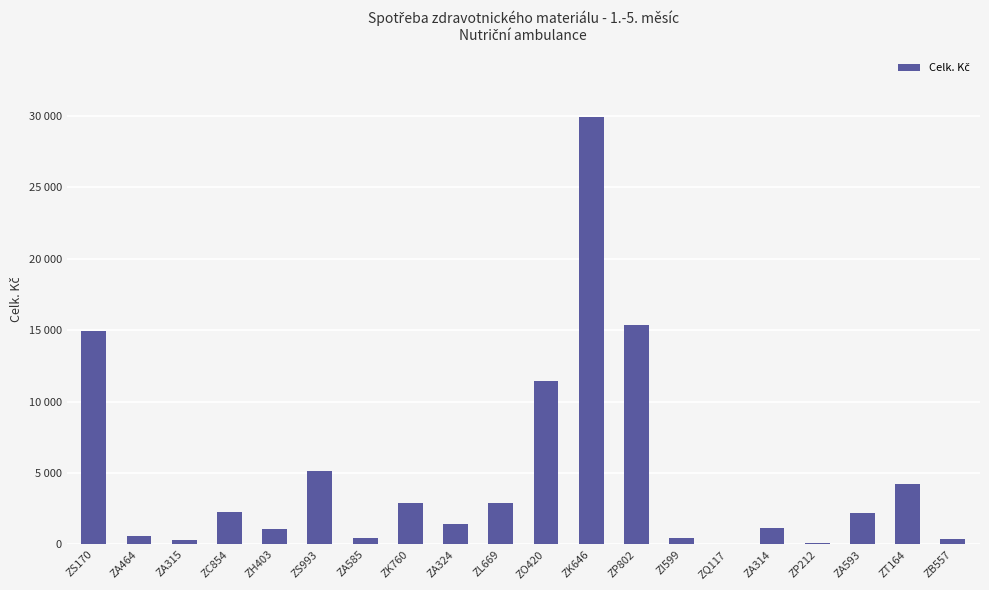

List the labels in order of value, smallest first.

ZQ117, ZP212, ZA315, ZB557, ZA585, ZI599, ZA464, ZH403, ZA314, ZA324, ZA593, ZC854, ZK760, ZL669, ZT164, ZS993, ZO420, ZS170, ZP802, ZK646